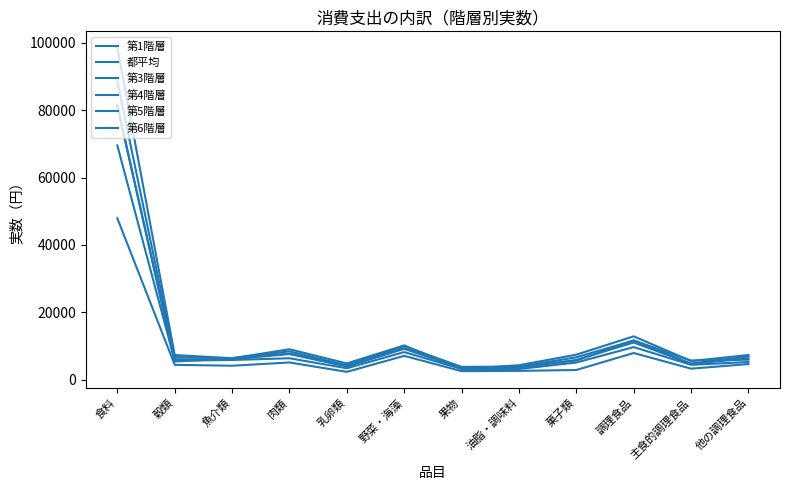

What is the lowest value of the 第1階層 series?

2343